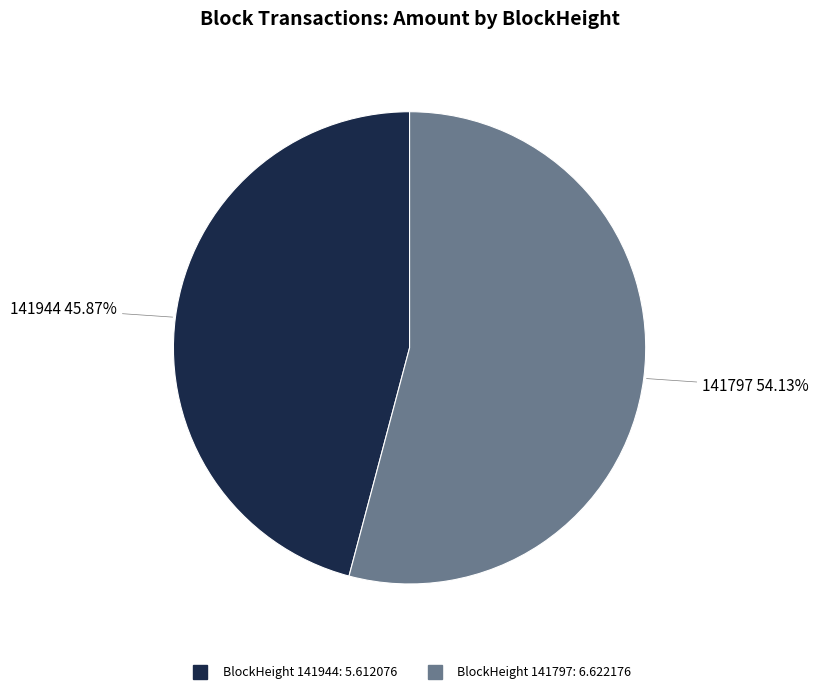

Is there any slice that represents more than half of the pie?

Yes